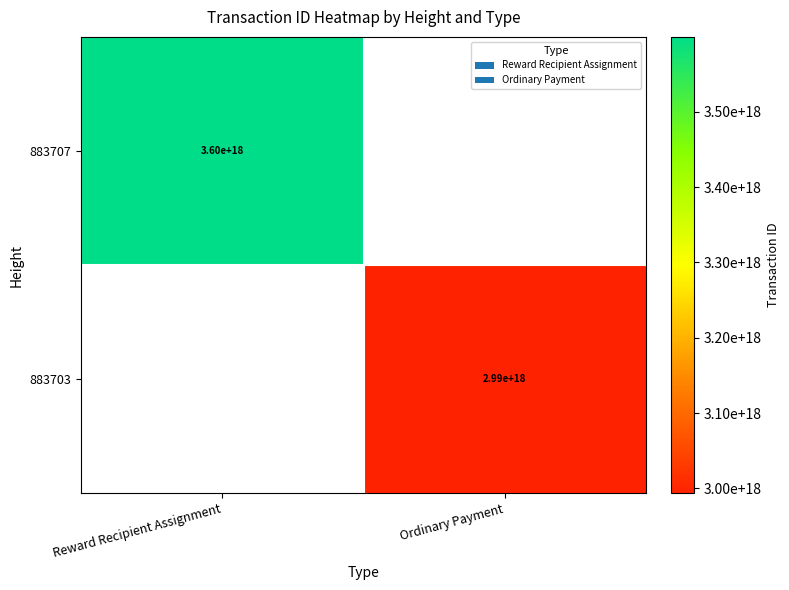

The 883707 series shows 3600000000000000000 at Reward Recipient Assignment. True or false?

True